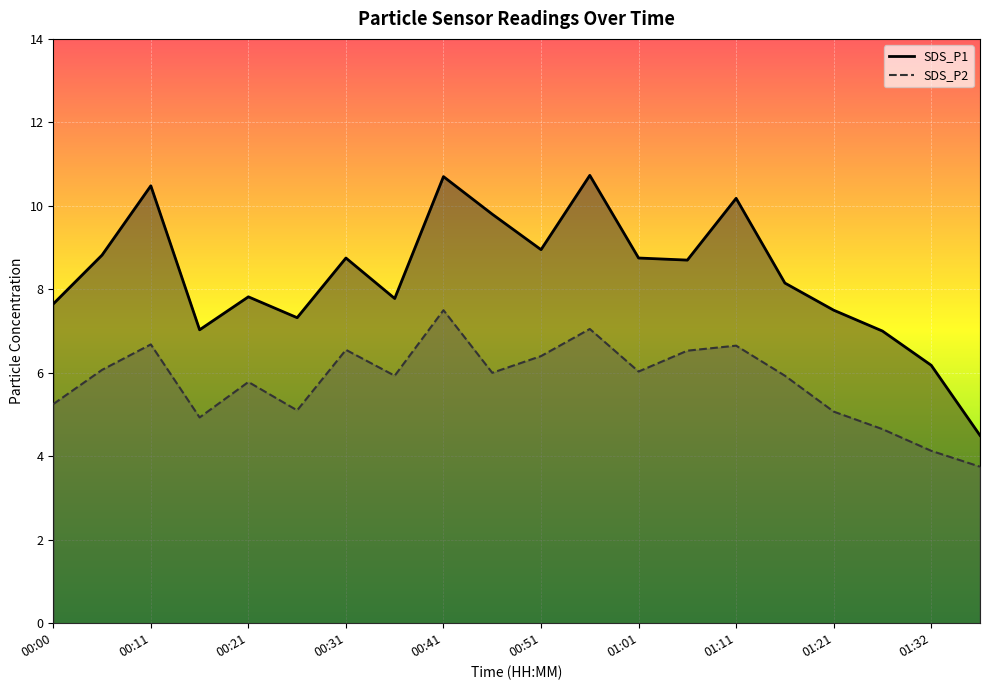

What is the spread (max minus min) of values at 00:36?

1.9